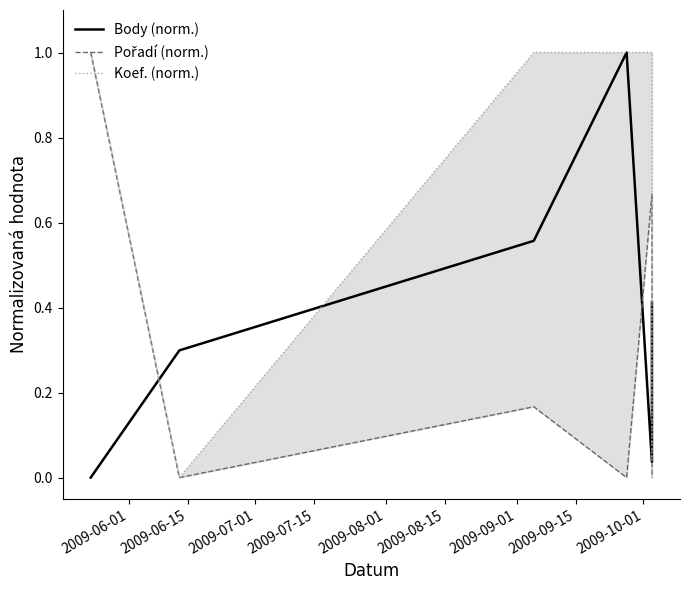

True or false: Body (norm.) and Pořadí (norm.) cross at least once.

True